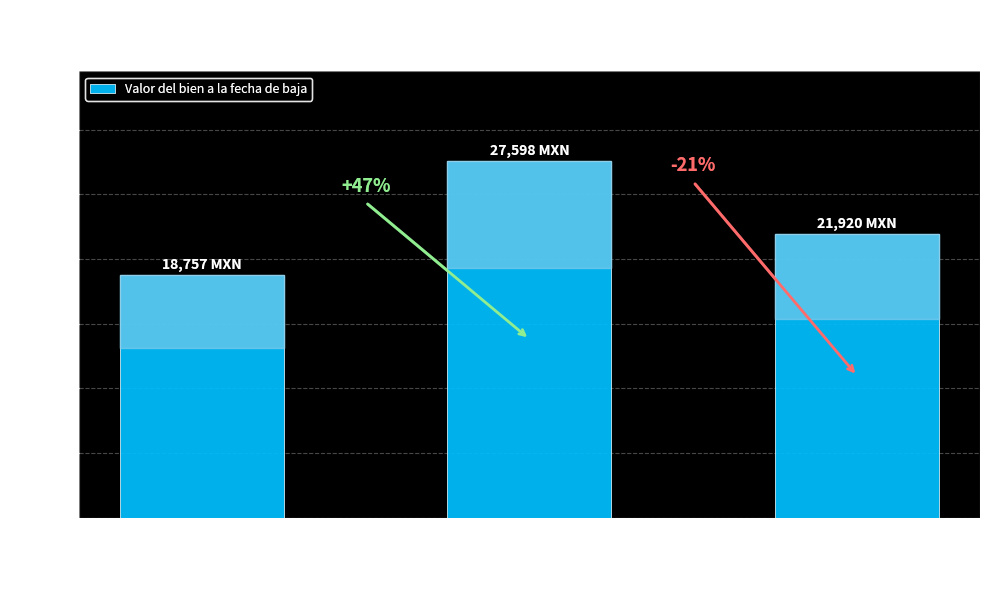

How many bars are there in total?

3